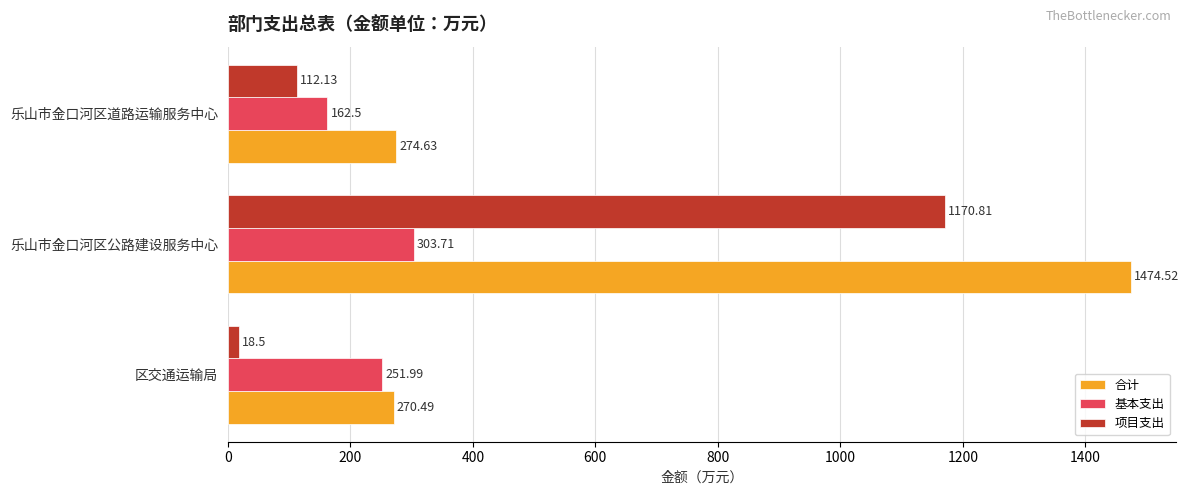

What is the sum of all 合计 values?

2019.6